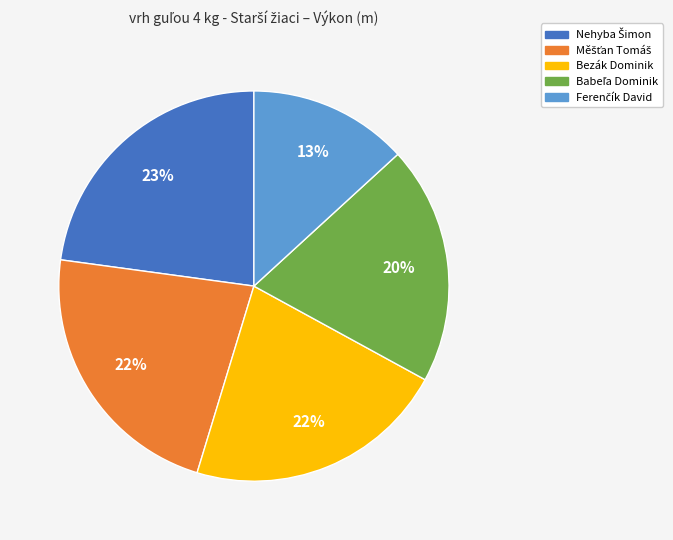

The Bezák Dominik slice represents 22% of the pie. True or false?

True